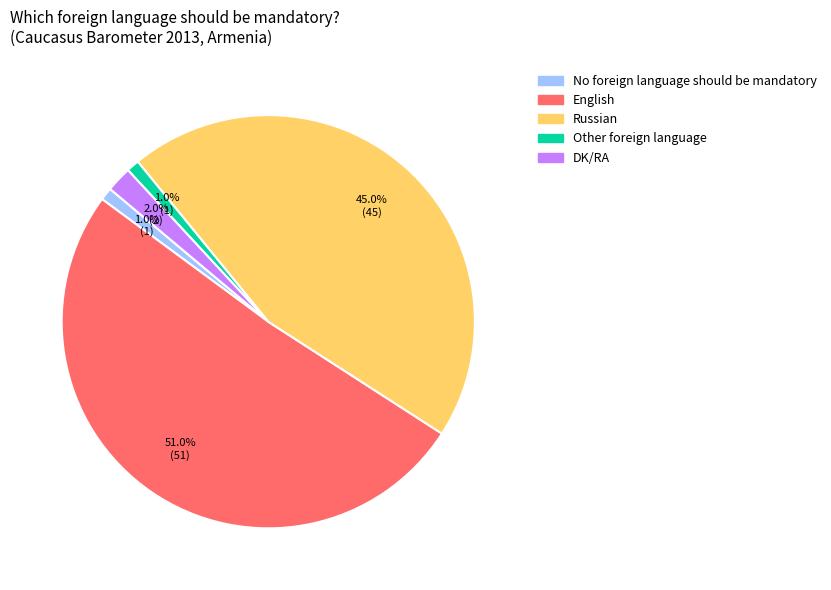

Is it true that Other foreign language is 7% of the pie?

False